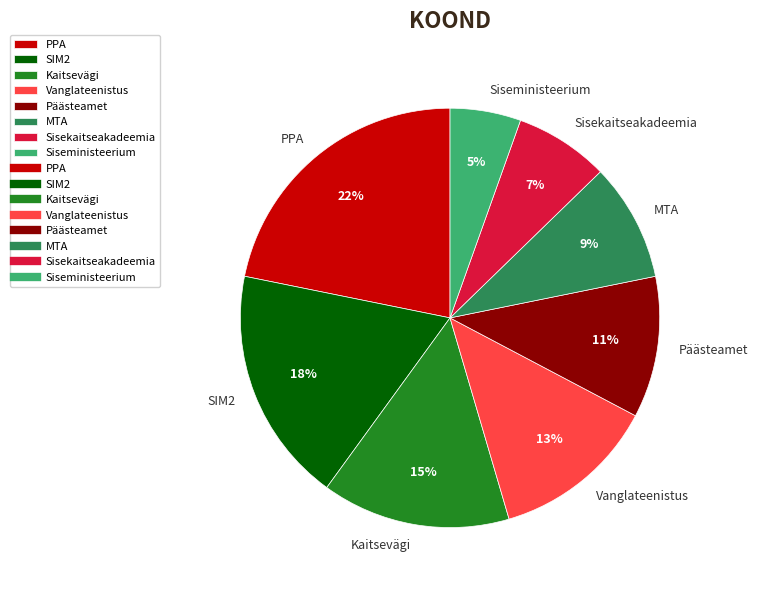

To the nearest percent, what is the difference between the PPA and MTA slice percentages?

13%